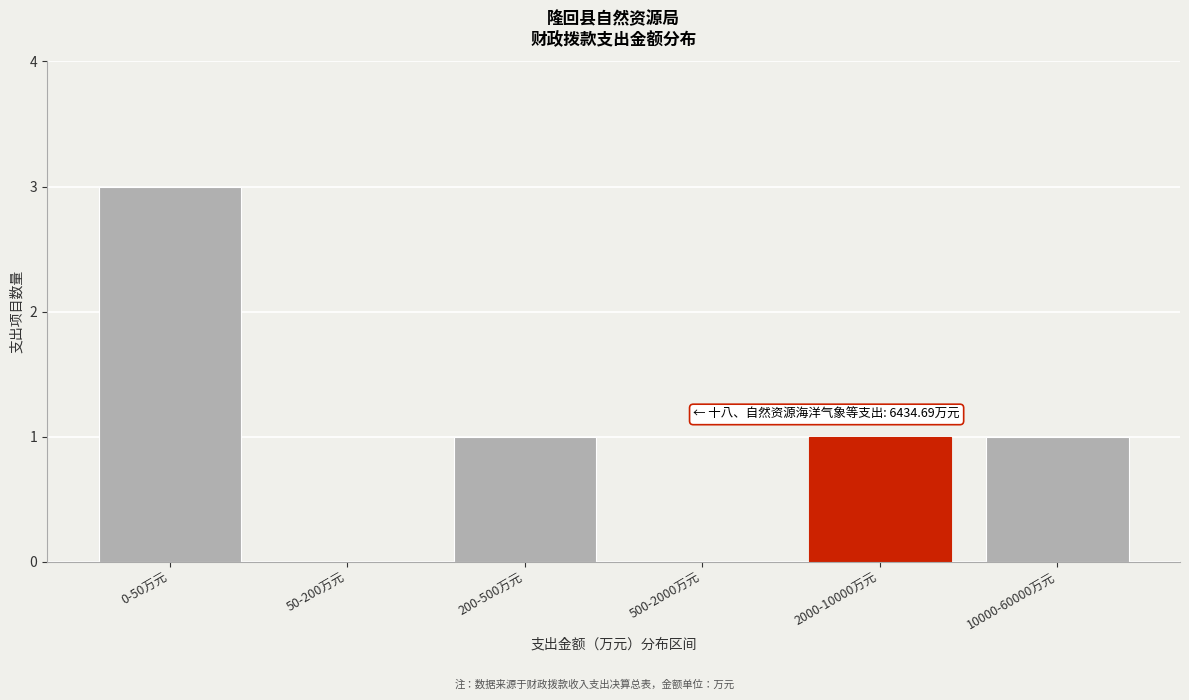

Reading left to right, what are all the values shown in this chart?

0-50万元=3	50-200万元=0	200-500万元=1	500-2000万元=0	2000-10000万元=1	10000-60000万元=1